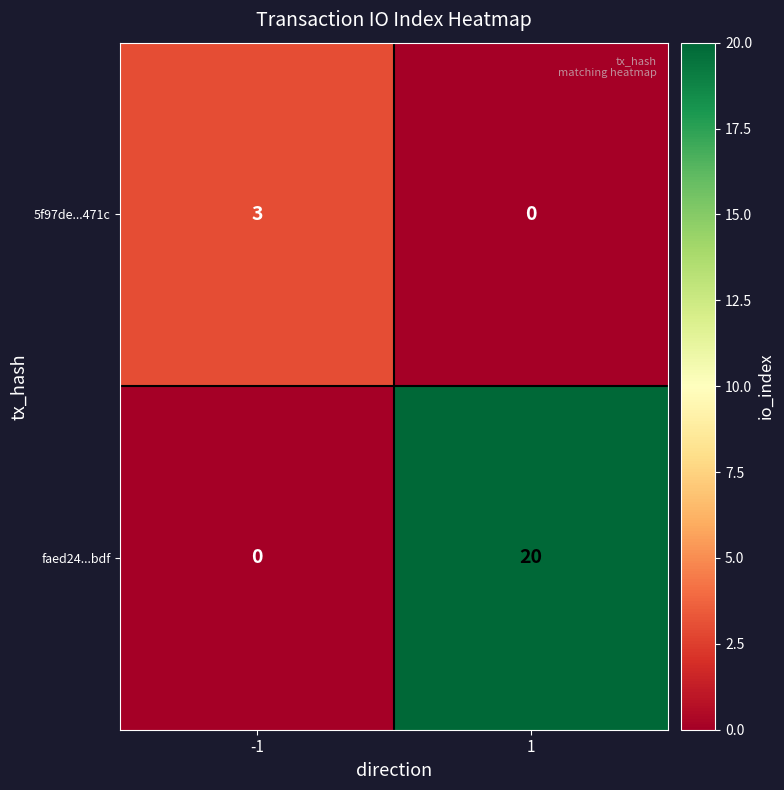

The value of faed24...bdf at -1 is 0. True or false?

True